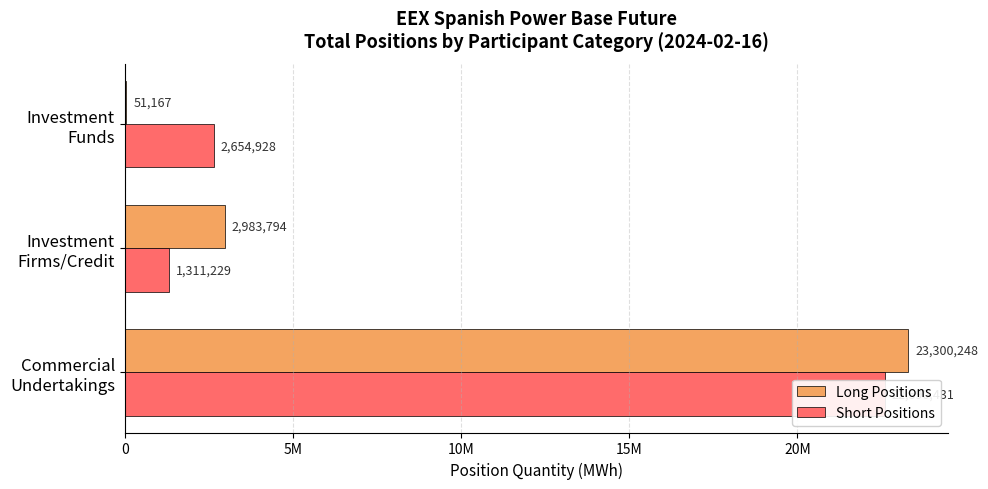

What is the value of the Short Positions bar at the 1st from the left?

22590431